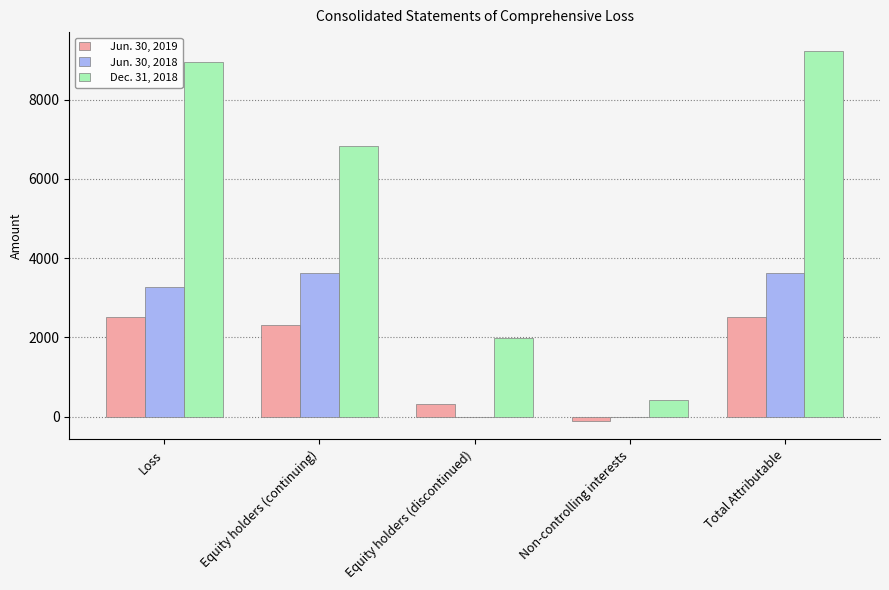

Reading left to right, list all the values displayed in this chart.

Jun. 30, 2019: Loss=2521	Equity holders (continuing)=2314	Equity holders (discontinued)=315	Non-controlling interests=-108	Total Attributable=2521
Jun. 30, 2018: Loss=3262	Equity holders (continuing)=3612	Equity holders (discontinued)=0	Non-controlling interests=0	Total Attributable=3612
Dec. 31, 2018: Loss=8949	Equity holders (continuing)=6819	Equity holders (discontinued)=1989	Non-controlling interests=426	Total Attributable=9234